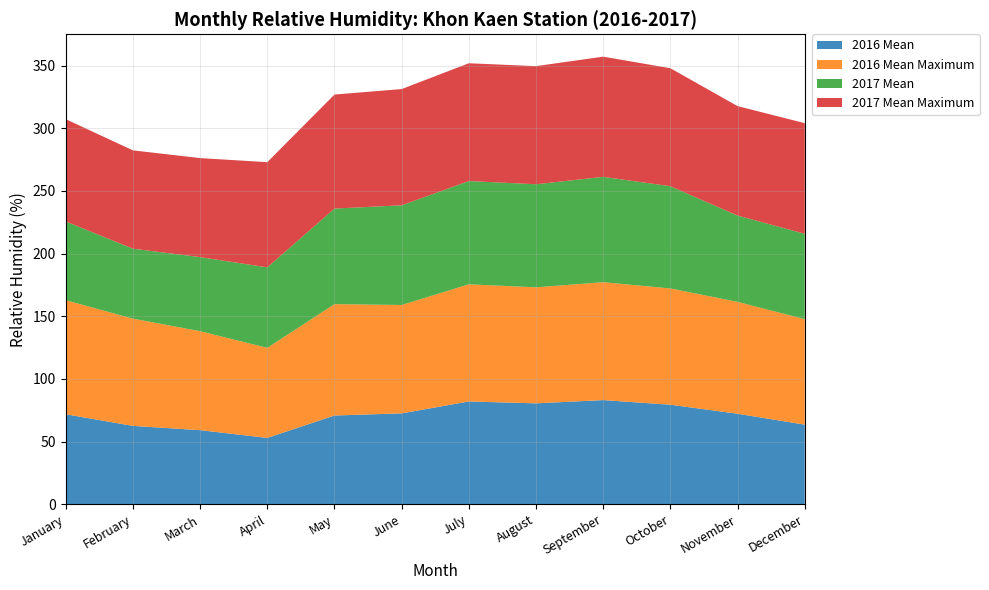

Reading left to right, list all the values displayed in this chart.

2016 Mean: January=71.8	February=62.5	March=59.1	April=52.9	May=70.8	June=72.5	July=82.0	August=80.5	September=83.1	October=79.4	November=72.2	December=63.5
2016 Mean Maximum: January=91.0	February=85.6	March=79.0	April=71.9	May=88.9	June=86.5	July=93.5	August=92.6	September=94.1	October=92.8	November=89.3	December=84.2
2017 Mean: January=62.9	February=55.8	March=59.1	April=64.2	May=76.2	June=79.5	July=82.4	August=82.3	September=84.0	October=81.6	November=68.8	December=68.1
2017 Mean Maximum: January=81.7	February=78.5	March=79.0	April=83.9	May=91.0	June=92.8	July=94.0	August=94.3	September=95.9	October=94.2	November=87.4	December=88.3